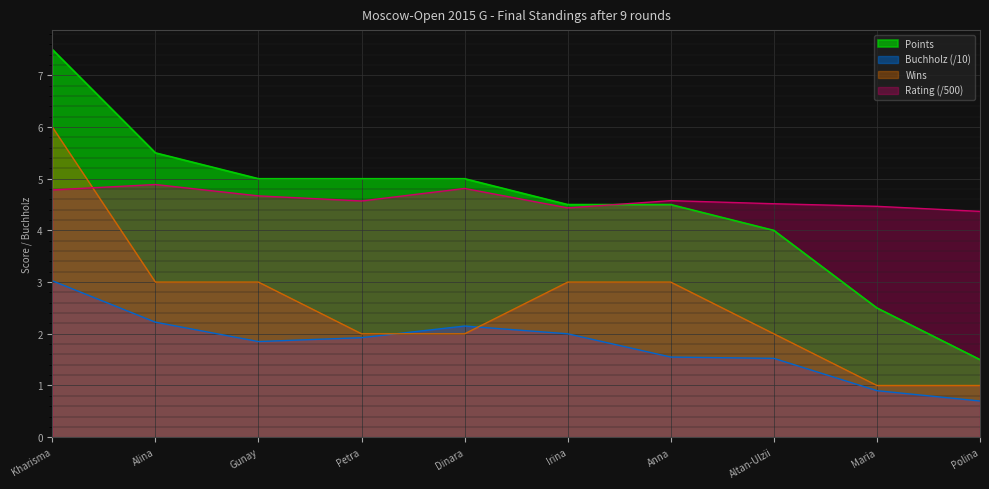

Rank the series by their maximum value, from highest to lowest.

Points, Wins, Rating (/500), Buchholz (/10)